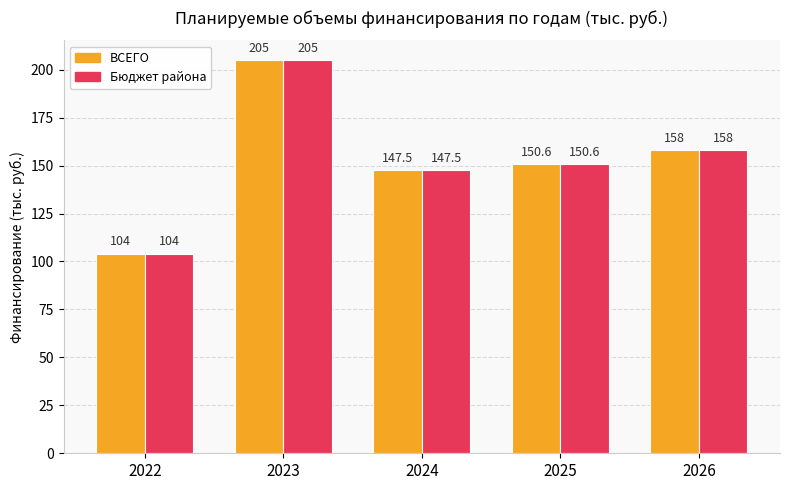

Reading left to right, what are all the values shown in this chart?

ВСЕГО: 2022=104.0	2023=205.0	2024=147.5	2025=150.6	2026=158.0
Бюджет района: 2022=104.0	2023=205.0	2024=147.5	2025=150.6	2026=158.0